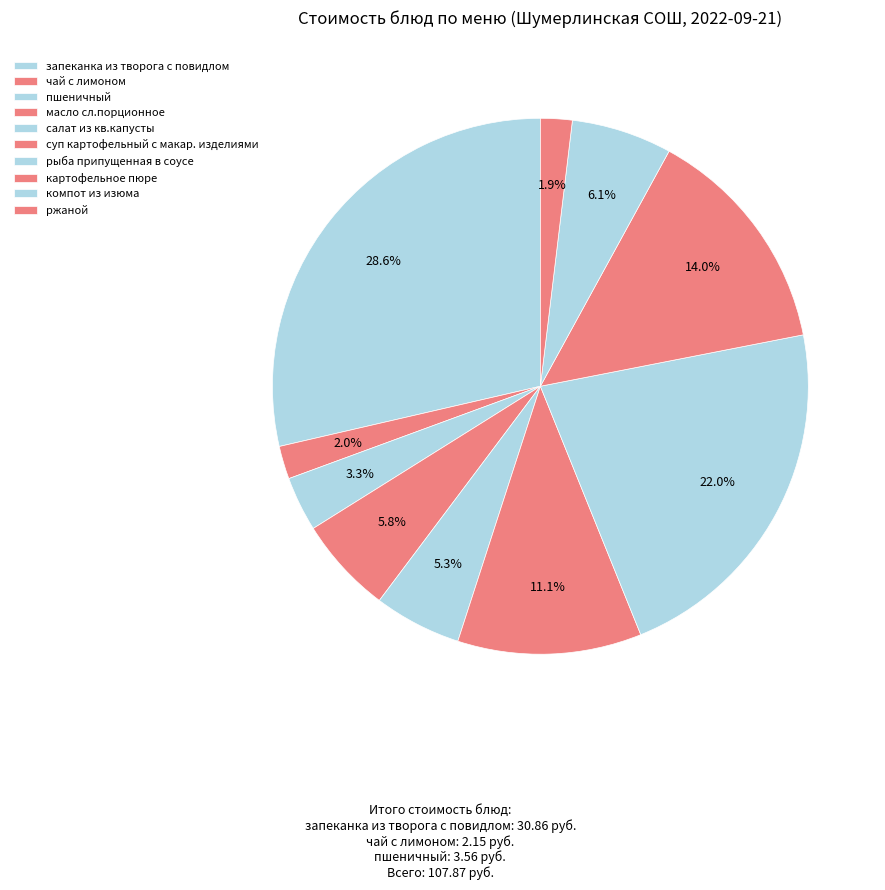

What is the ratio of the value at ржаной to the value at запеканка из творога с повидлом?

0.1